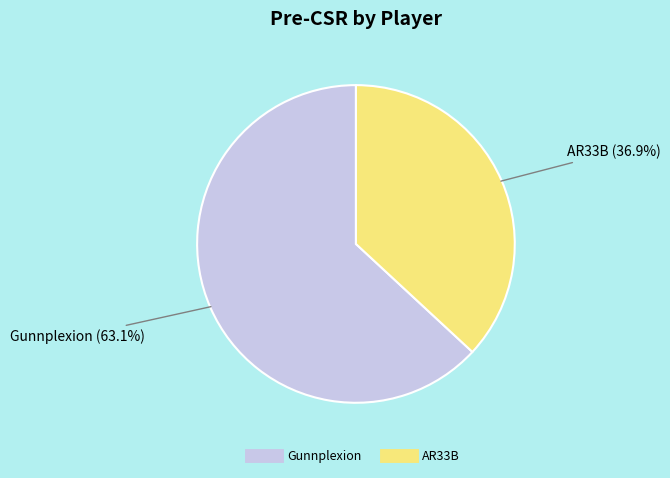

Is there any slice that represents more than half of the pie?

Yes